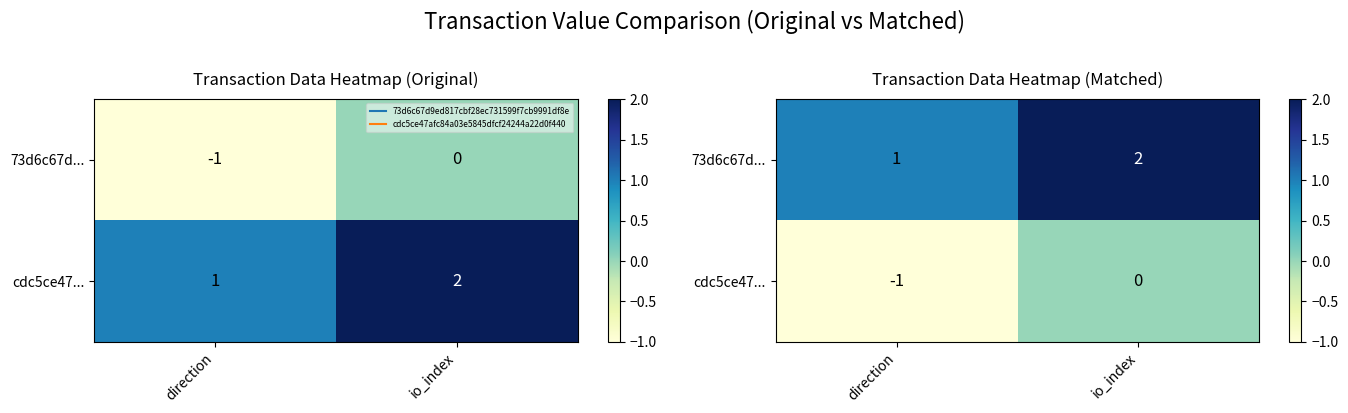

True or false: 73d6c67d... has a value of 1 at direction.

False